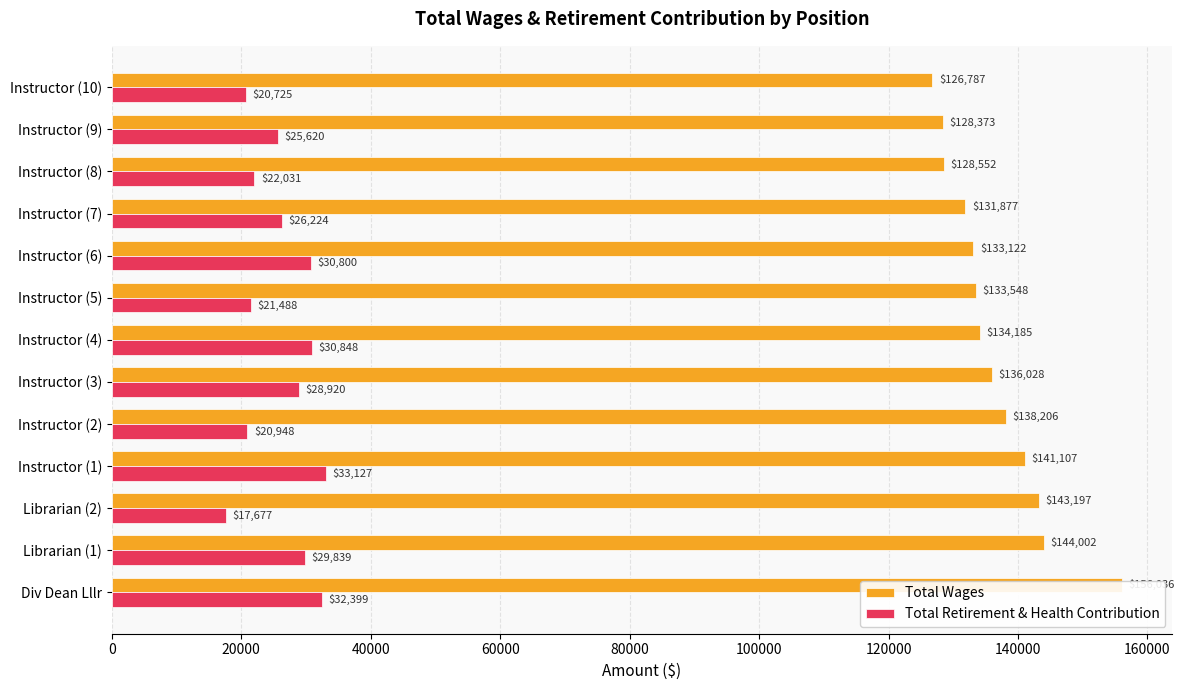

Rank the series by their average value, from highest to lowest.

Total Wages, Total Retirement & Health Contribution